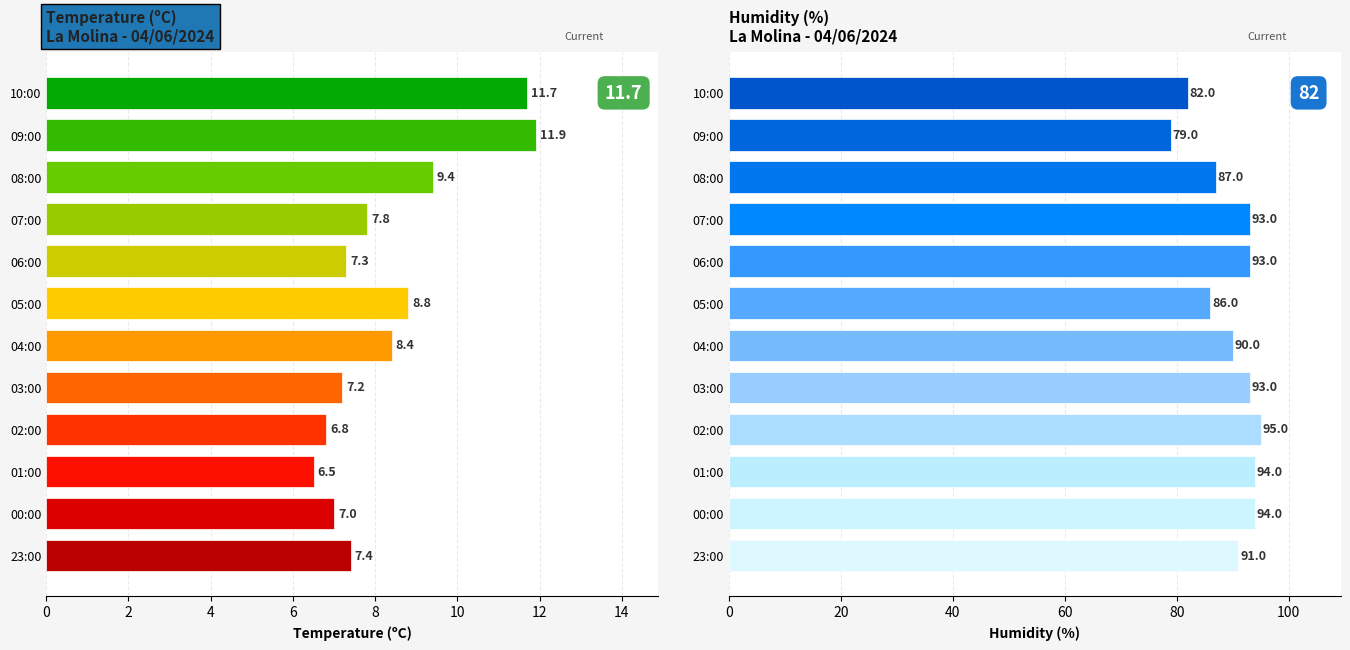

Which series has the largest range (max minus min)?

Humidade (%)